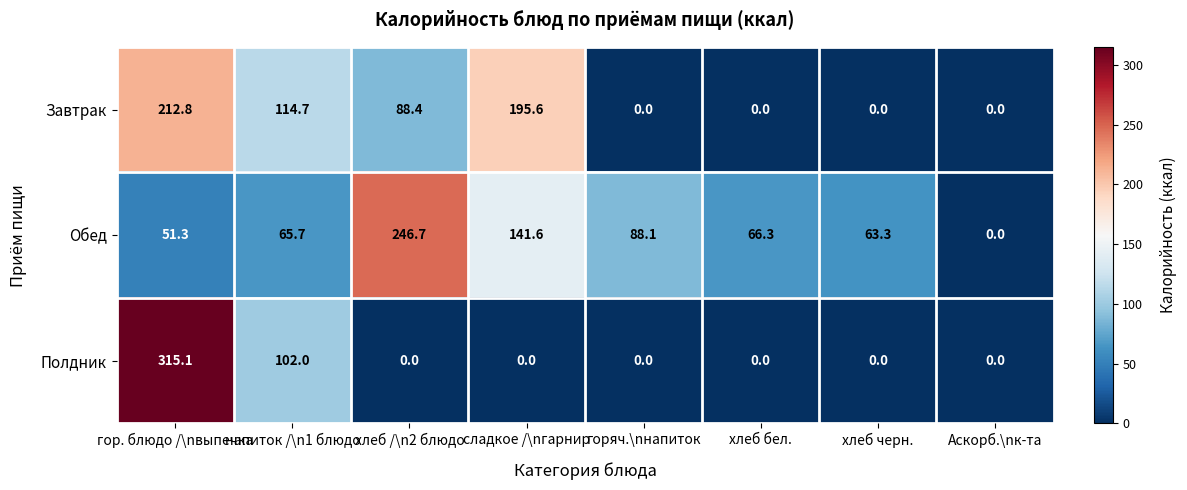

How many positive values does the Завтрак series have?

4